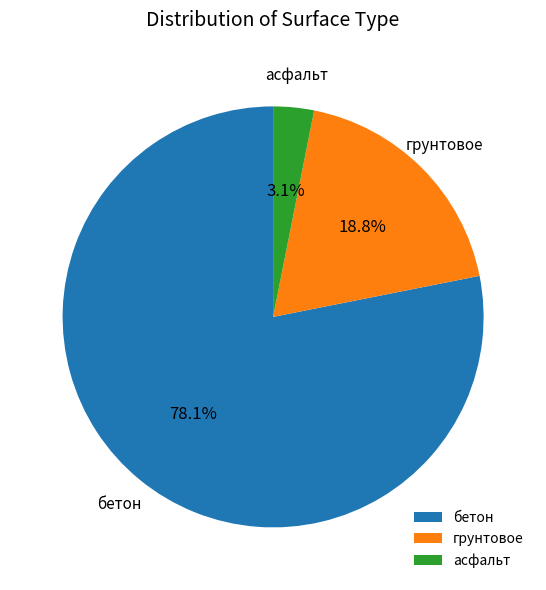

What percentage do бетон and грунтовое together represent?

96.9%